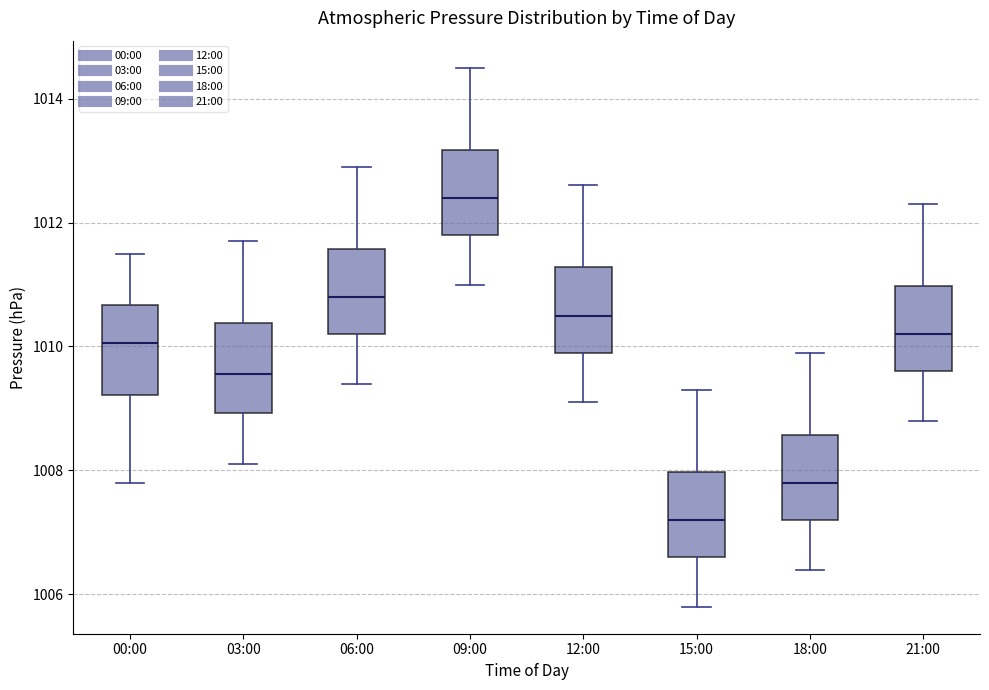

Reading left to right, read every box against the y-axis: the position of its median line, the range the box covers, and the ends of its whiskers. The values are not printed on the chart, so give them approximately, as read against the axis.

00:00: median 1010.0, box 1009.2 to 1010.6, whiskers 1007.8 to 1011.6
03:00: median 1009.6, box 1009.0 to 1010.4, whiskers 1008.2 to 1011.8
06:00: median 1010.8, box 1010.2 to 1011.6, whiskers 1009.4 to 1013.0
09:00: median 1012.4, box 1011.8 to 1013.2, whiskers 1011.0 to 1014.6
12:00: median 1010.6, box 1010.0 to 1011.2, whiskers 1009.2 to 1012.6
15:00: median 1007.2, box 1006.6 to 1008.0, whiskers 1005.8 to 1009.4
18:00: median 1007.8, box 1007.2 to 1008.6, whiskers 1006.4 to 1010.0
21:00: median 1010.2, box 1009.6 to 1011.0, whiskers 1008.8 to 1012.4